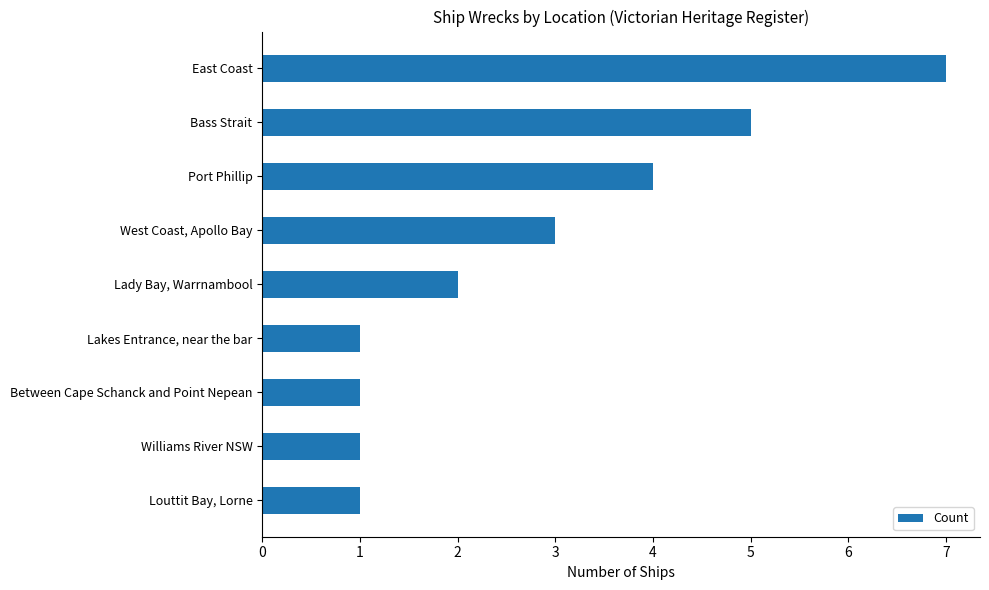

What is the sum of the values at Bass Strait and Lady Bay, Warrnambool?

7